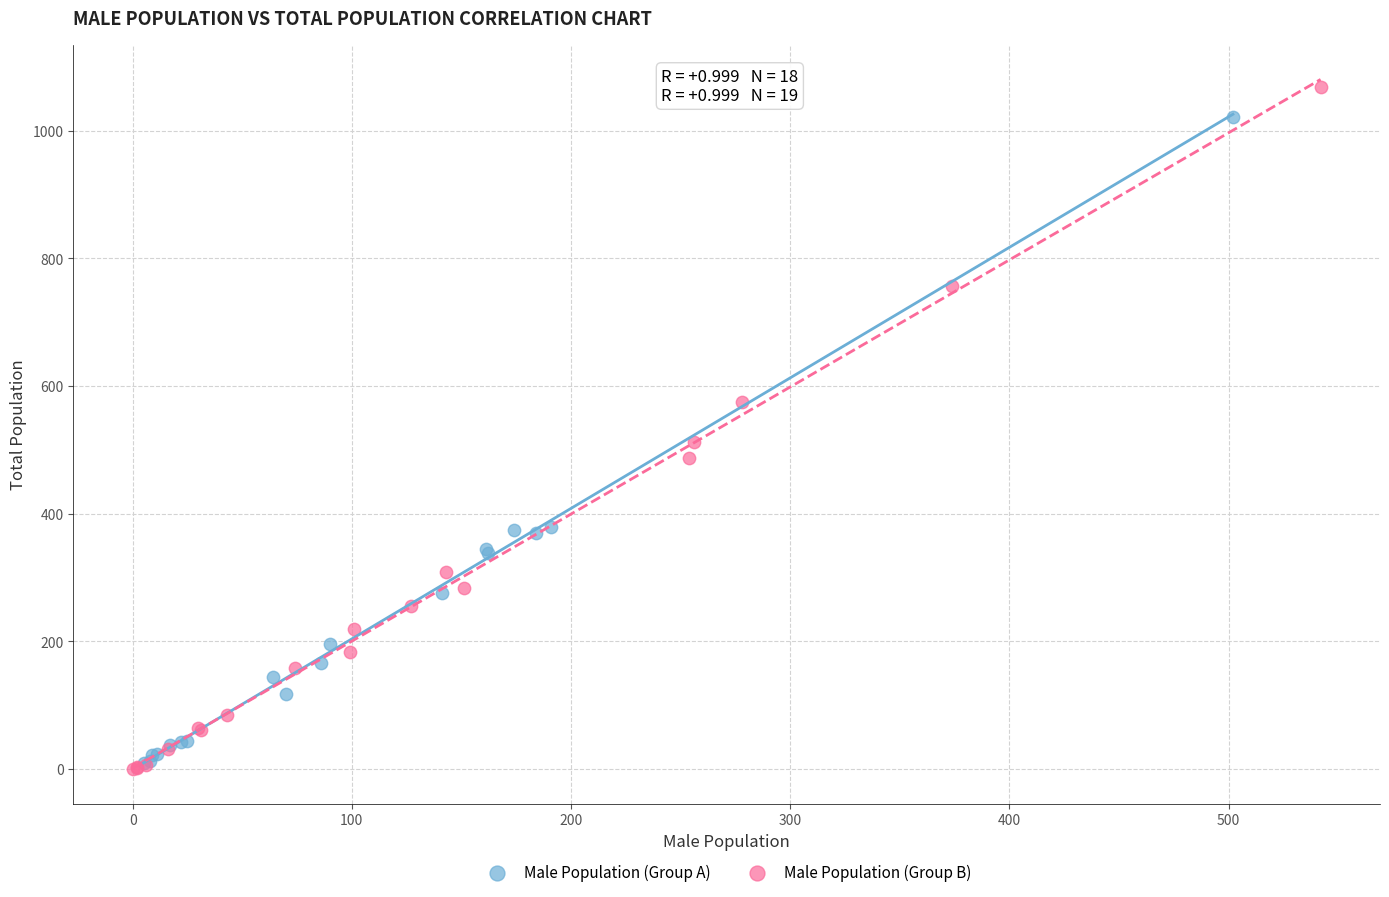

Which series has the widest spread of Y values?

Male Population (Group B)